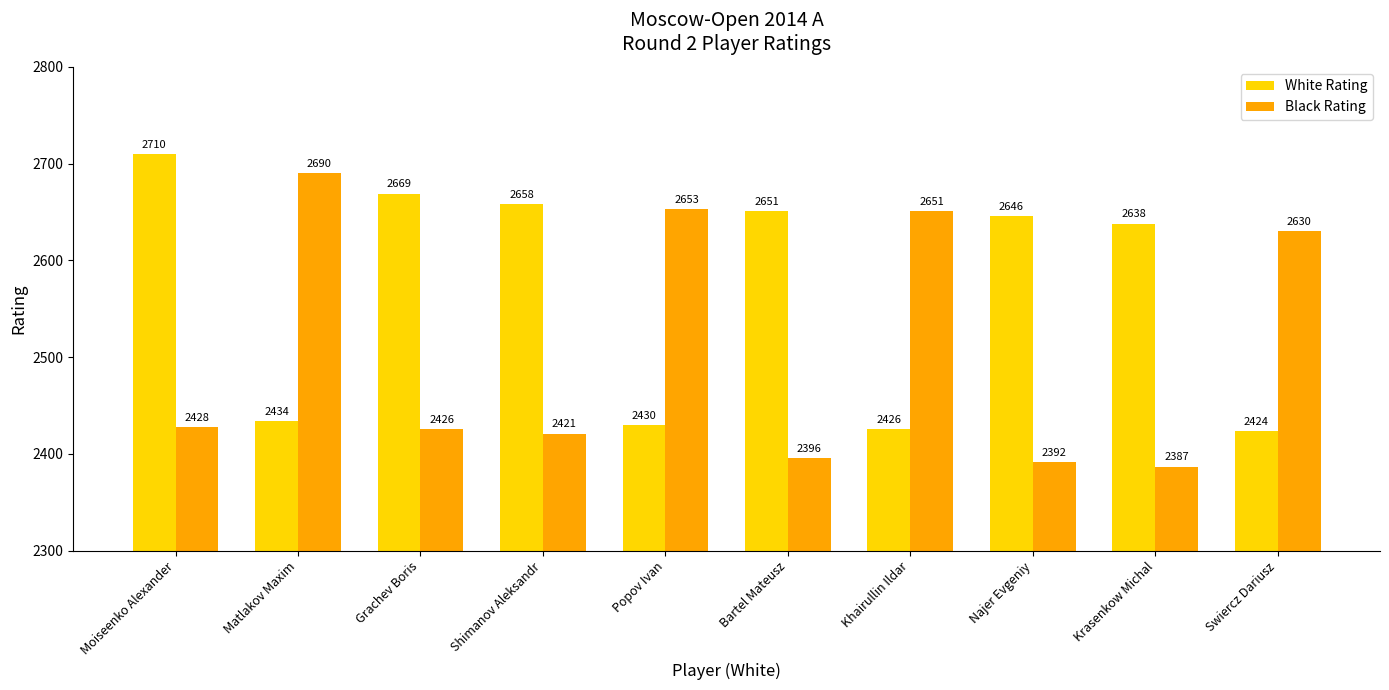

Which series changed the most between Matlakov Maxim and Swiercz Dariusz?

Black Rating